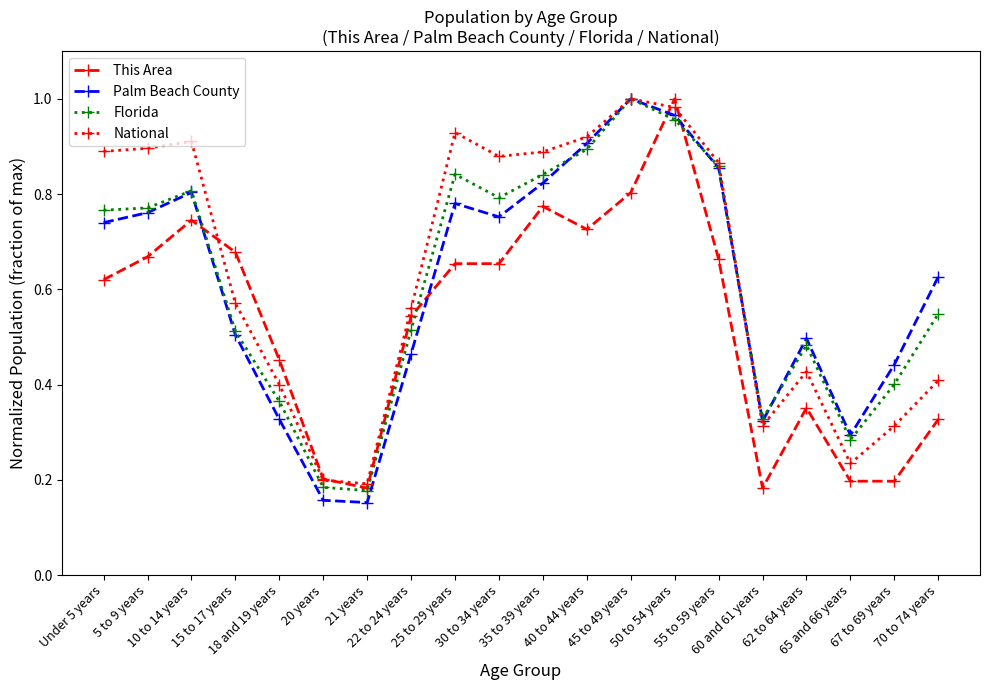

What is the sum of all National values?

12.8